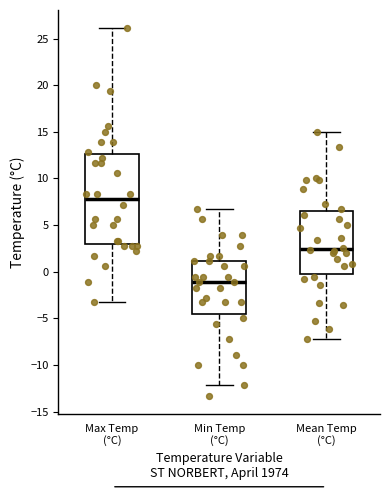

Which box has the lowest median line?

Min Temp (°C)